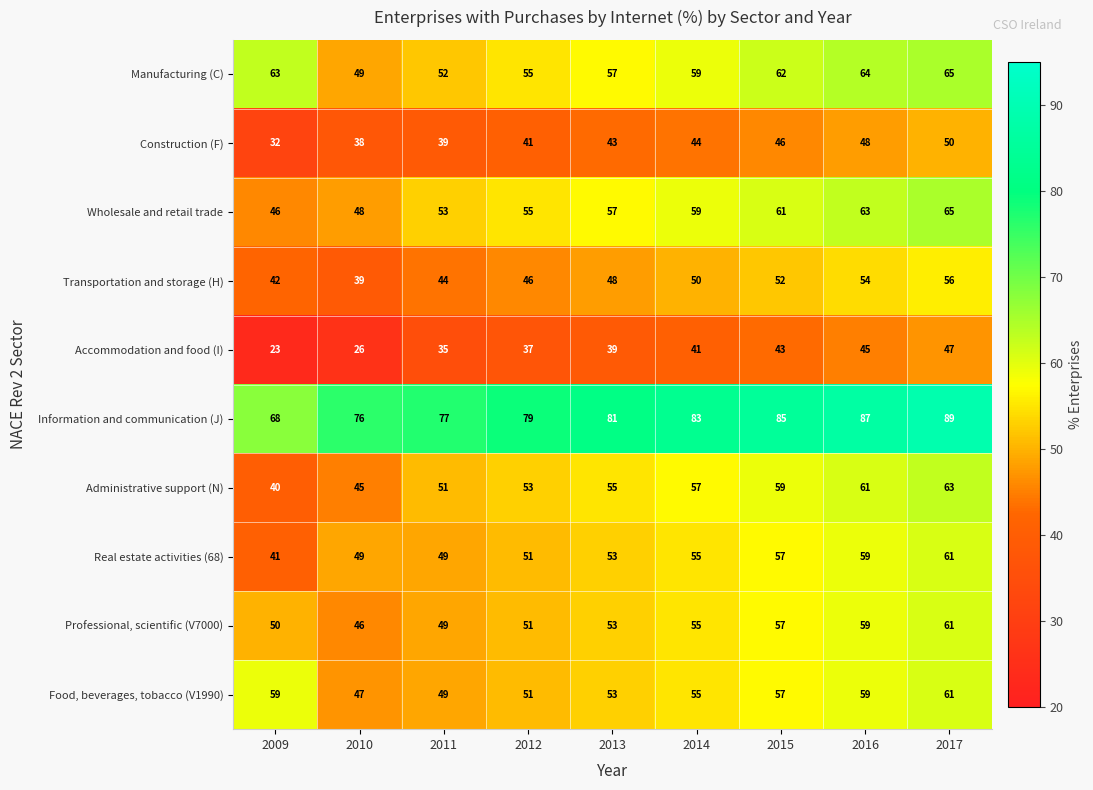

What value does the Information and communication (J) series have at 2012, to the nearest 5?

80